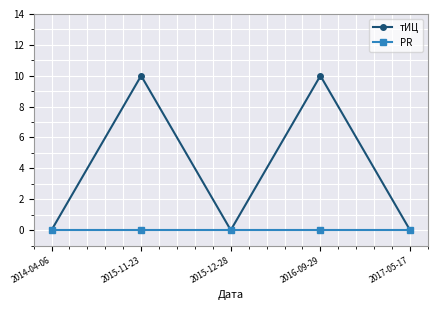

How many data points does each series have?

5